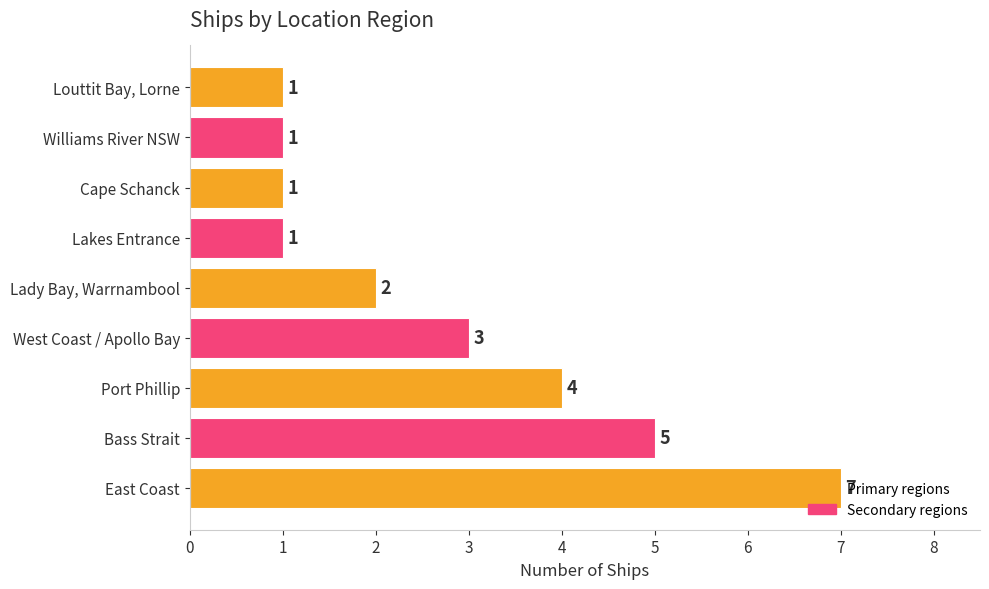

Between West Coast / Apollo Bay and Williams River NSW, which is larger?

West Coast / Apollo Bay